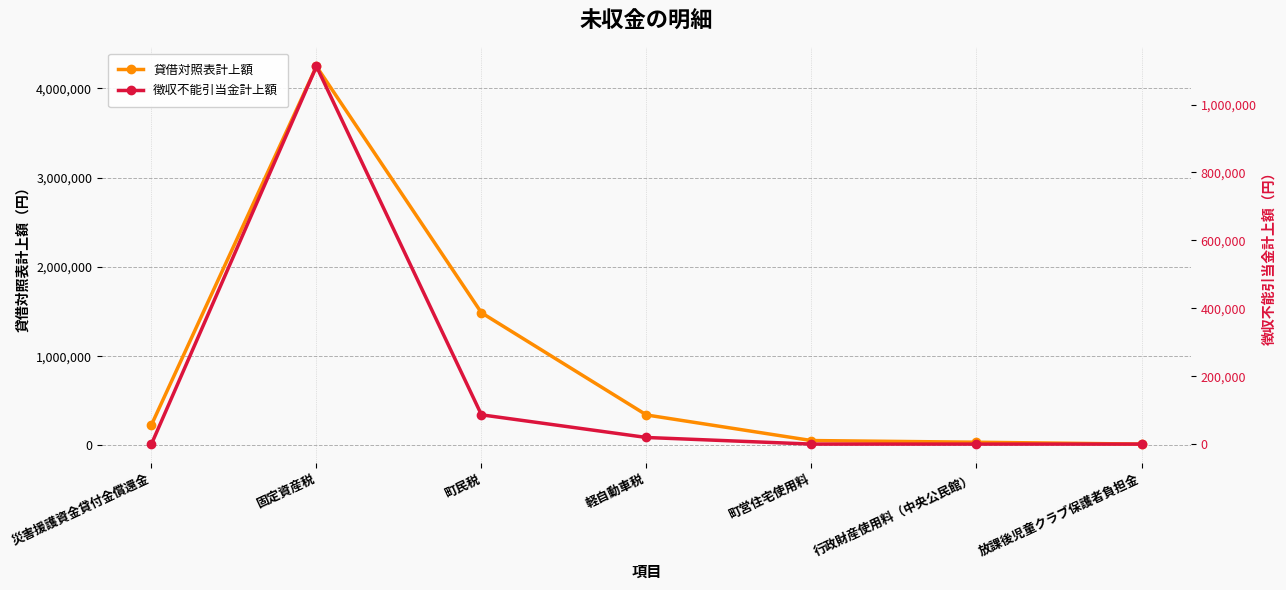

Where is the first local maximum for 貸借対照表計上額?

固定資産税